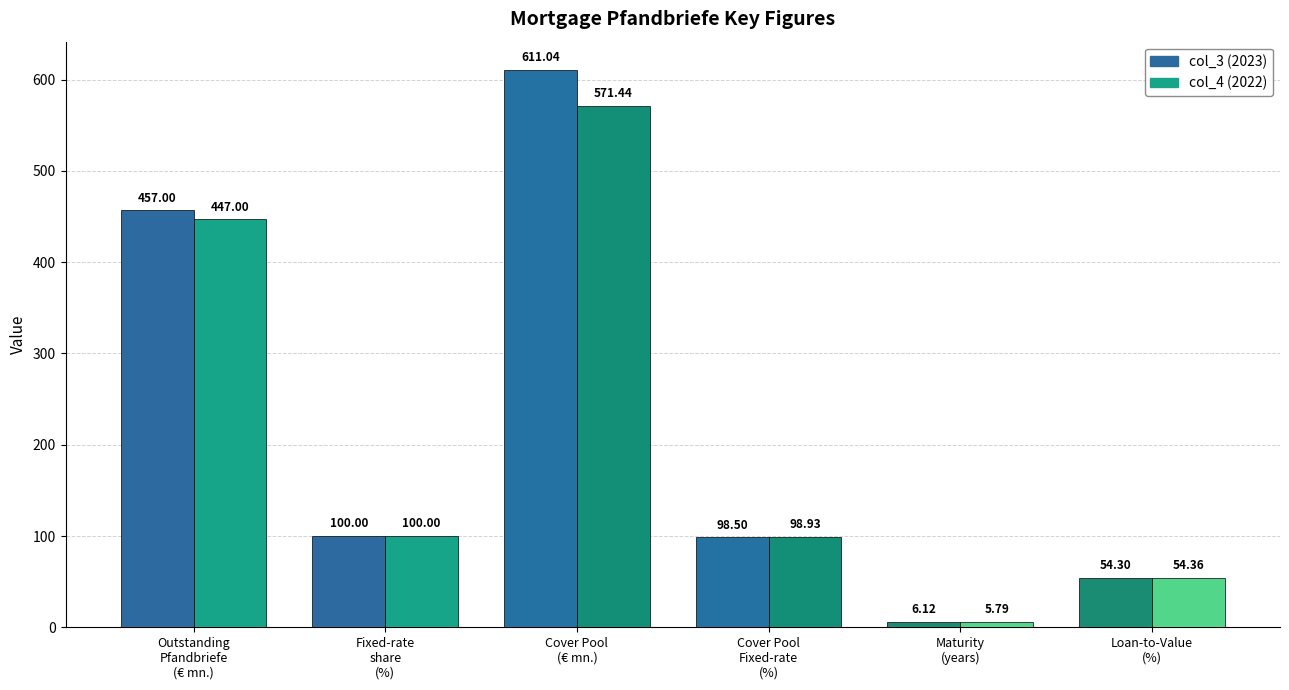

What is the average value of the col_3 (2023) series?

221.2